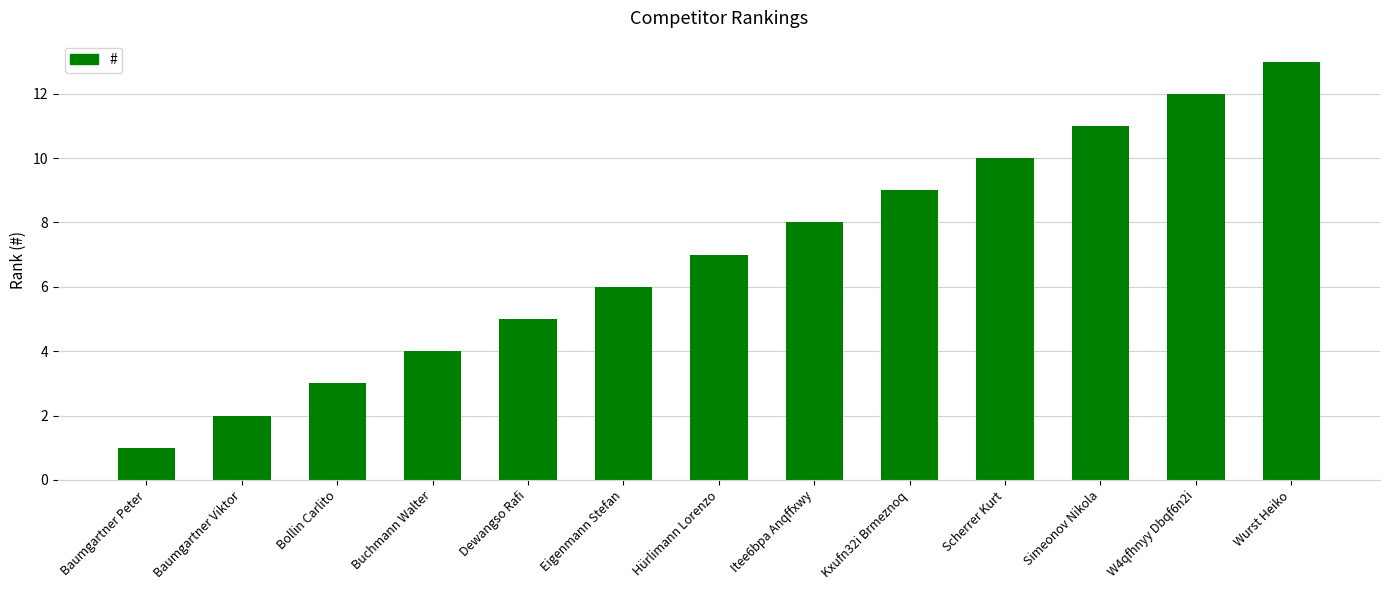

What position from the left is Dewangso Rafi?

5